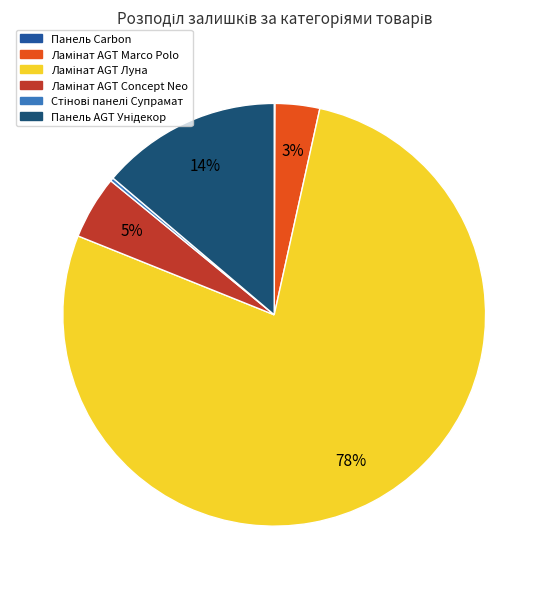

Is there any slice that represents more than half of the pie?

Yes